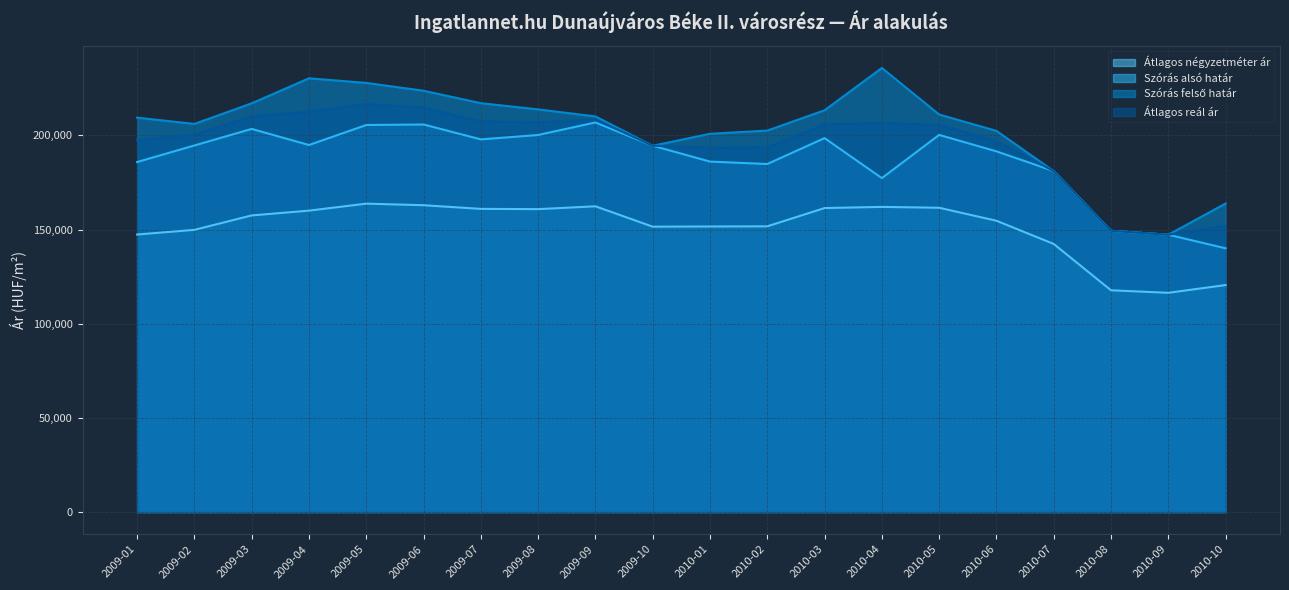

True or false: Szórás felső határ has more than 0 points higher than both neighbors.

True